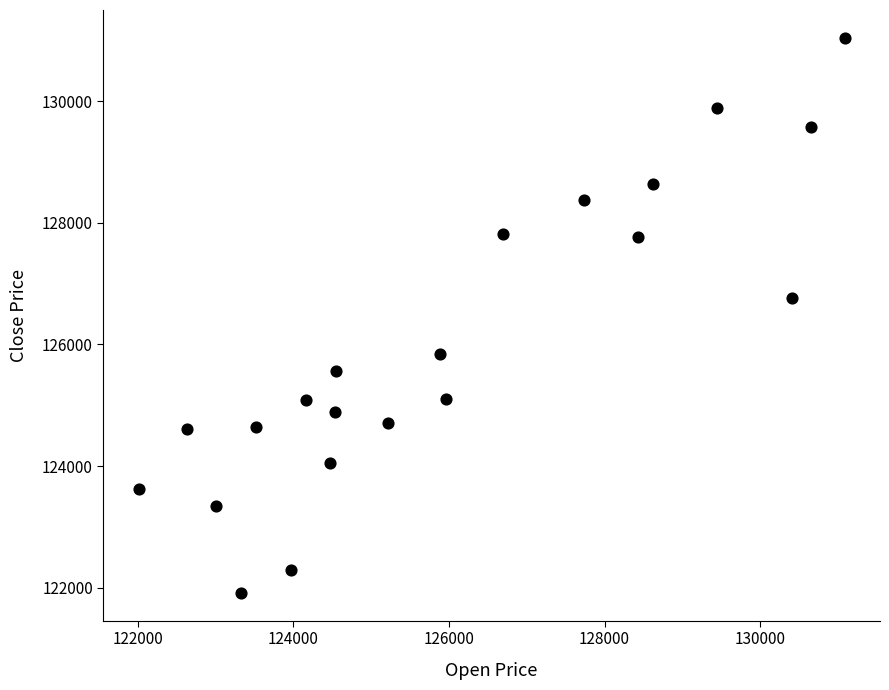

What Y value in the scatter plot is closest to 126478?

126765